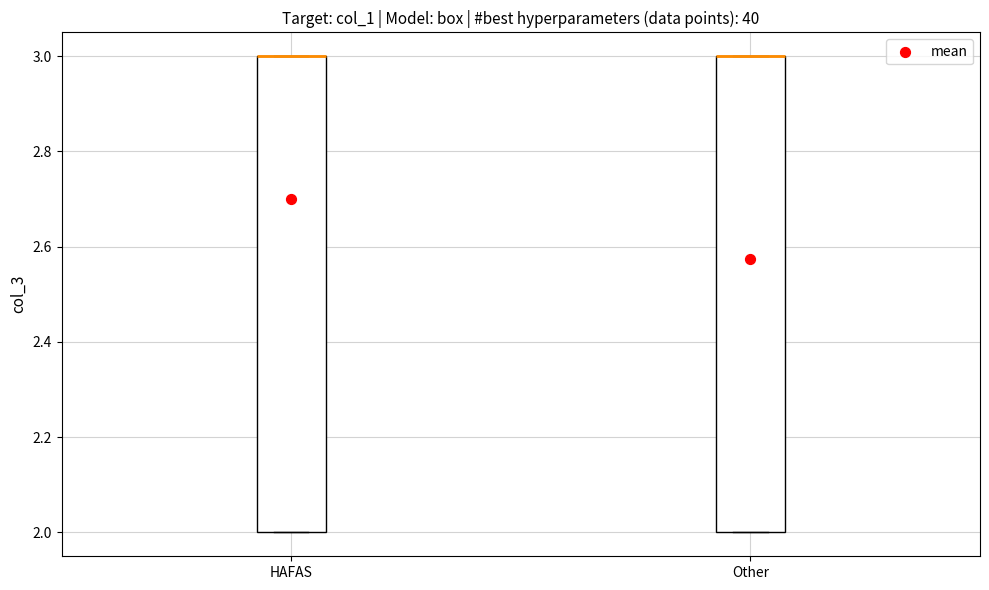

Reading left to right, read every box against the y-axis: the position of its median line, the range the box covers, and the ends of its whiskers. The values are not printed on the chart, so give them approximately, as read against the axis.

HAFAS: median 3 (drawn on the box's upper edge), box 2 to 3, whiskers 2 to 3
Other: median 3 (drawn on the box's upper edge), box 2 to 3, whiskers 2 to 3